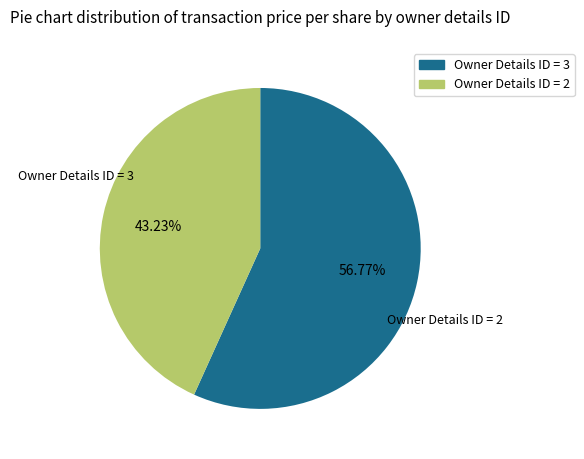

Does any single category account for the majority?

Yes